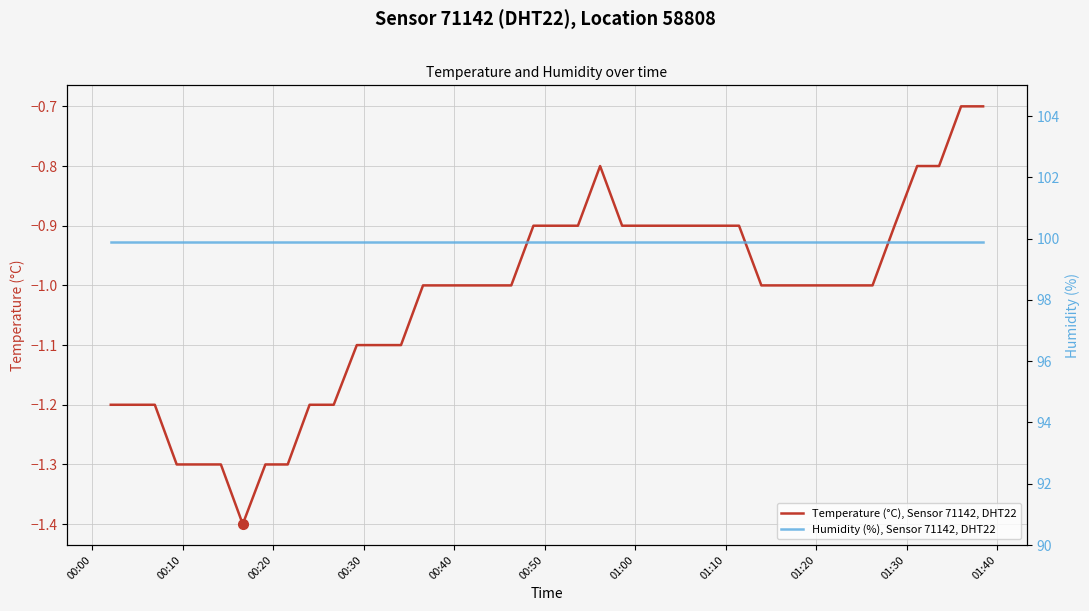

What is the minimum value for Temperature (°C), Sensor 71142, DHT22?

-1.4